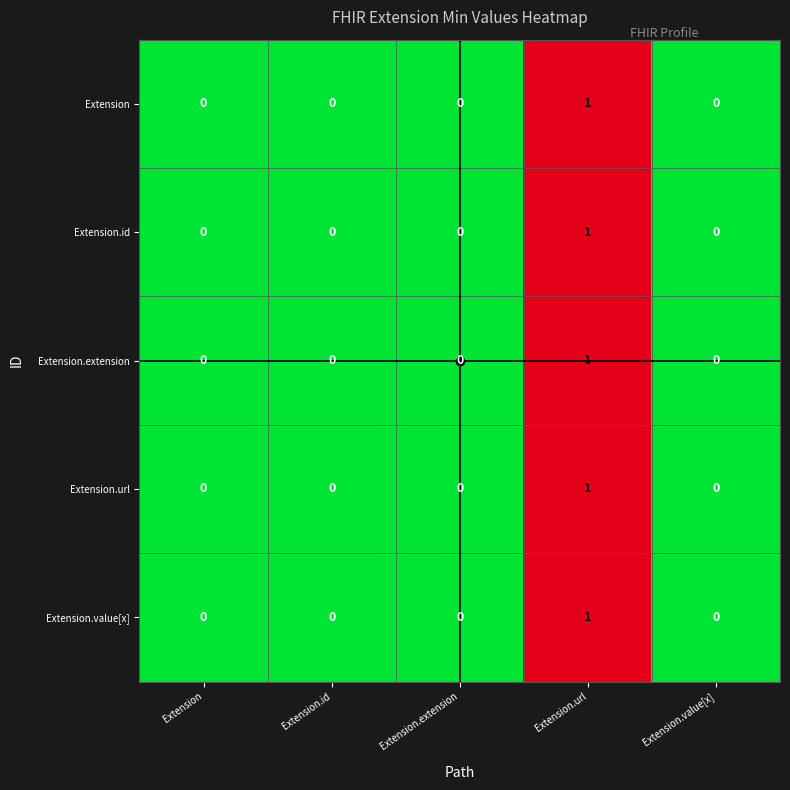

At which label does Extension.url reach its peak?

Extension.url